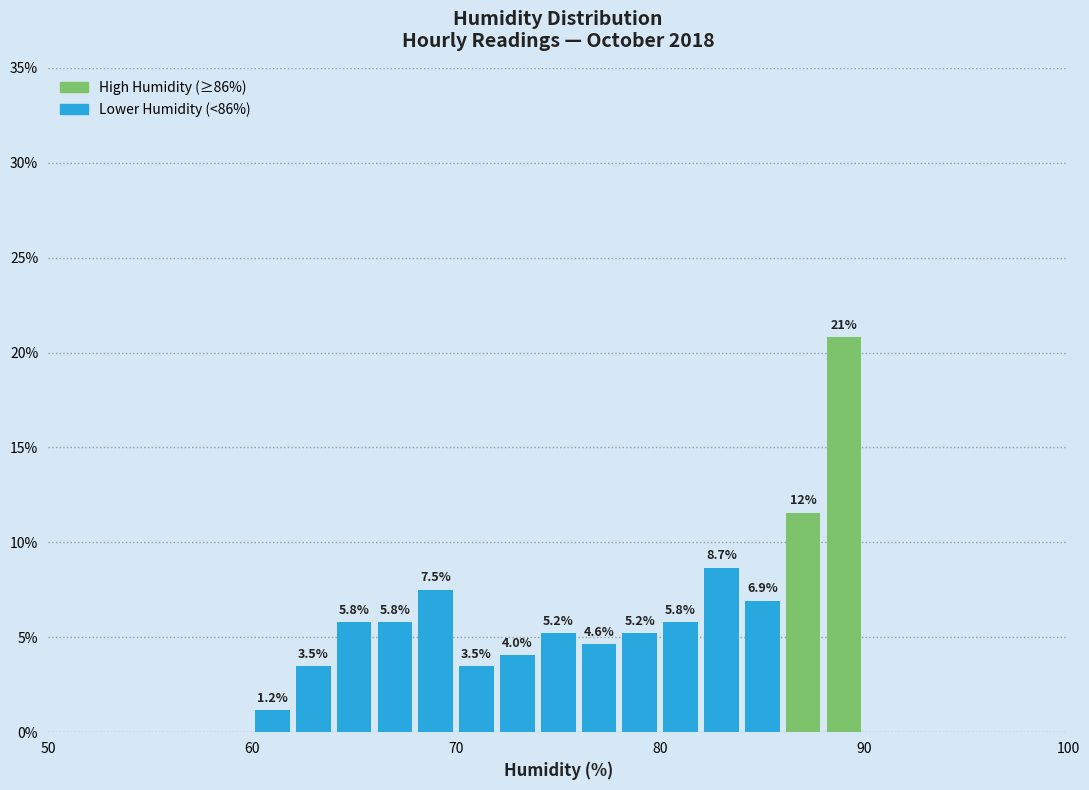

Around what value on the x-axis is the tallest bar? Give the approximate position of its centre, as read against the axis.

89